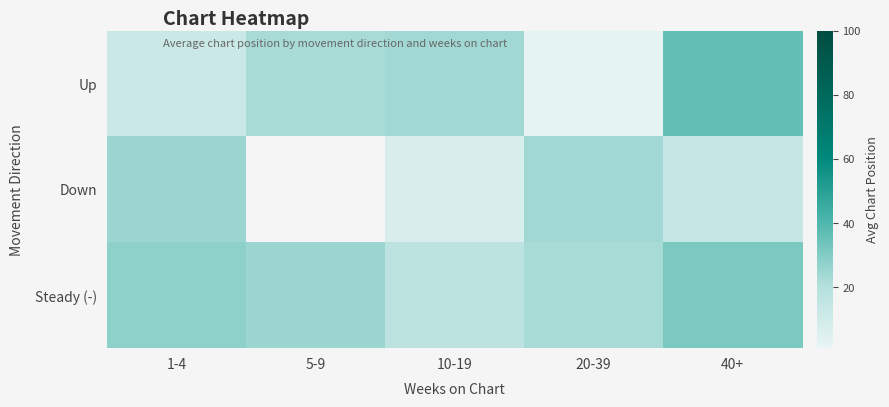

True or false: Down has a value of 24.0 at 20-39.

True